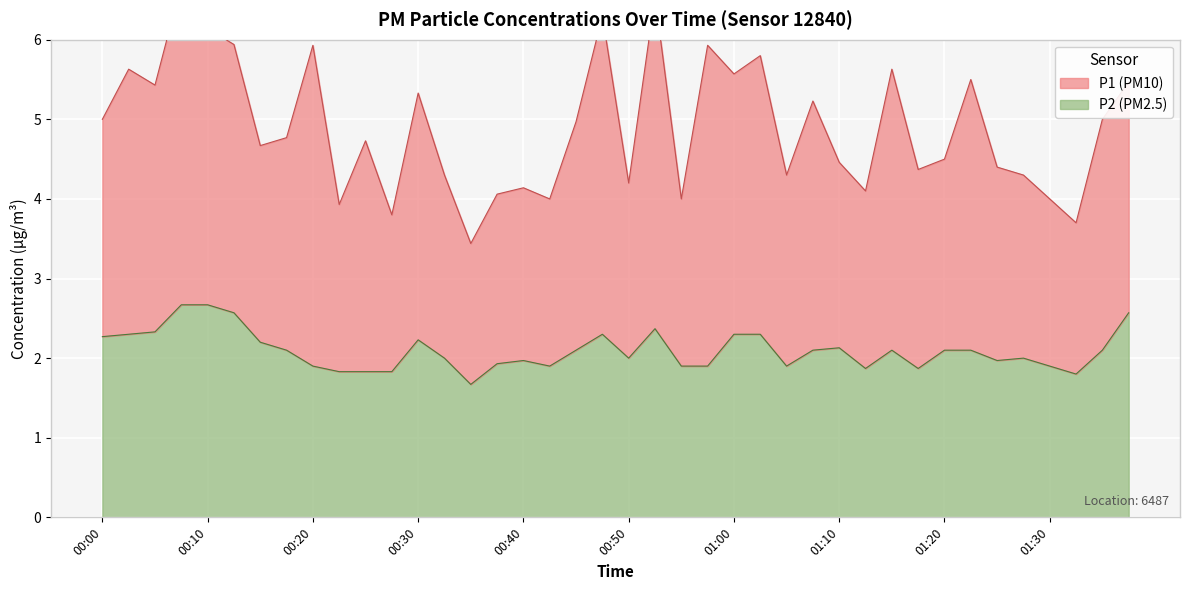

What is the label of the 33rd point from the right?

00:17